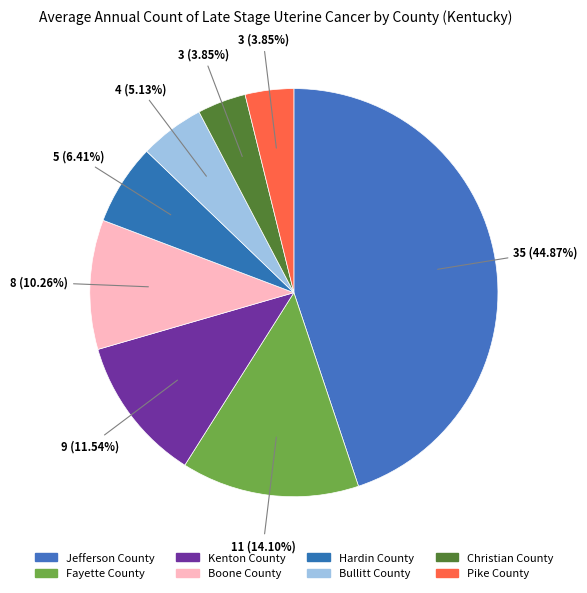

Which category has the biggest portion of the pie?

Jefferson County